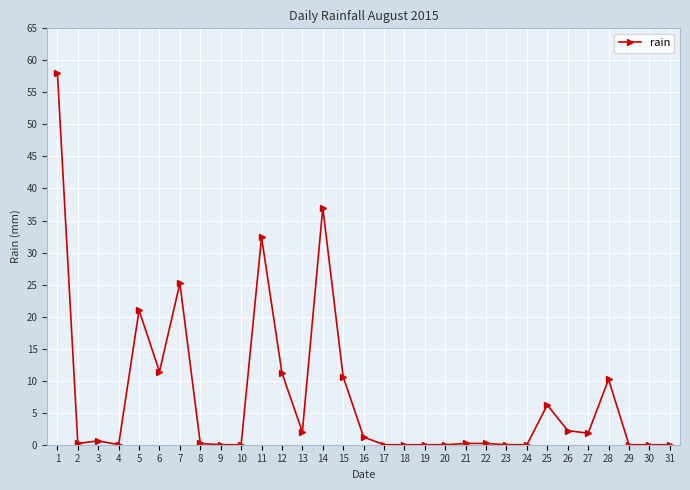

The value at 15 is 10.6. True or false?

True